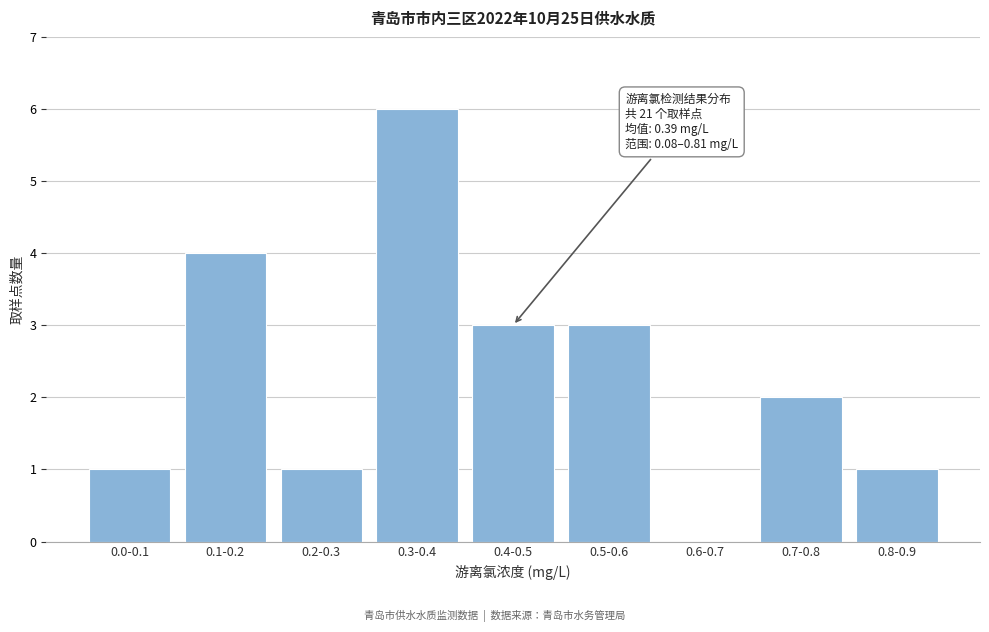

Reading right to left, extract all data points from this chart.

0.8-0.9=1	0.7-0.8=2	0.6-0.7=0	0.5-0.6=3	0.4-0.5=3	0.3-0.4=6	0.2-0.3=1	0.1-0.2=4	0.0-0.1=1